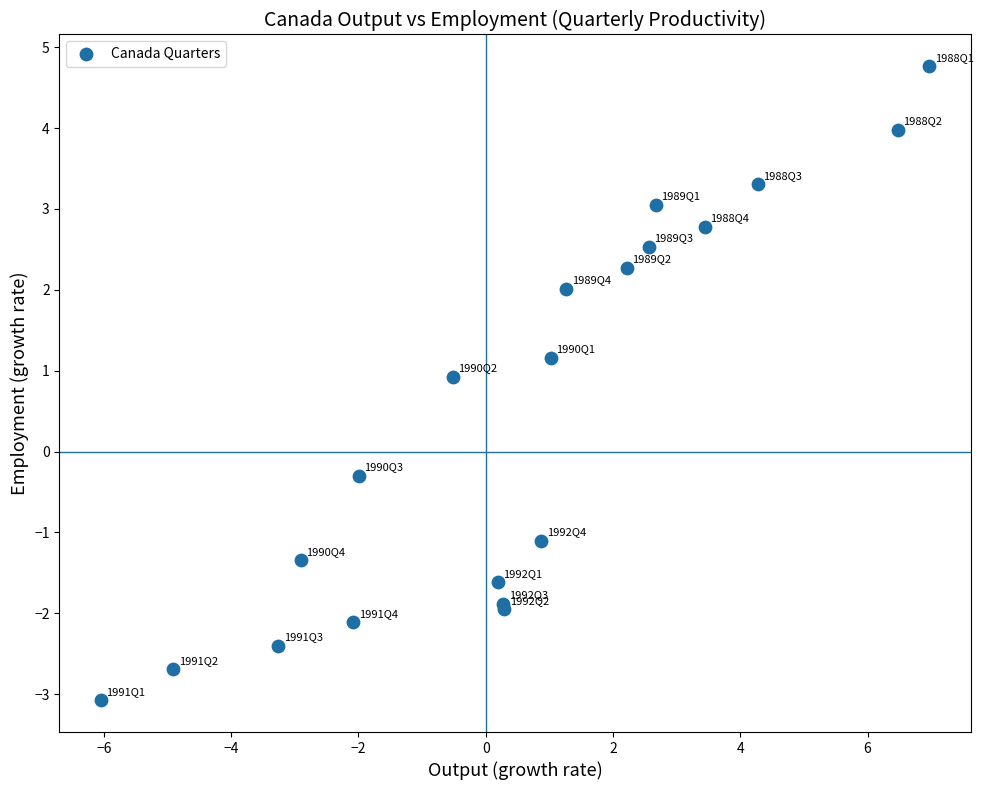

What Y value in the scatter plot is closest to 0?

-0.3